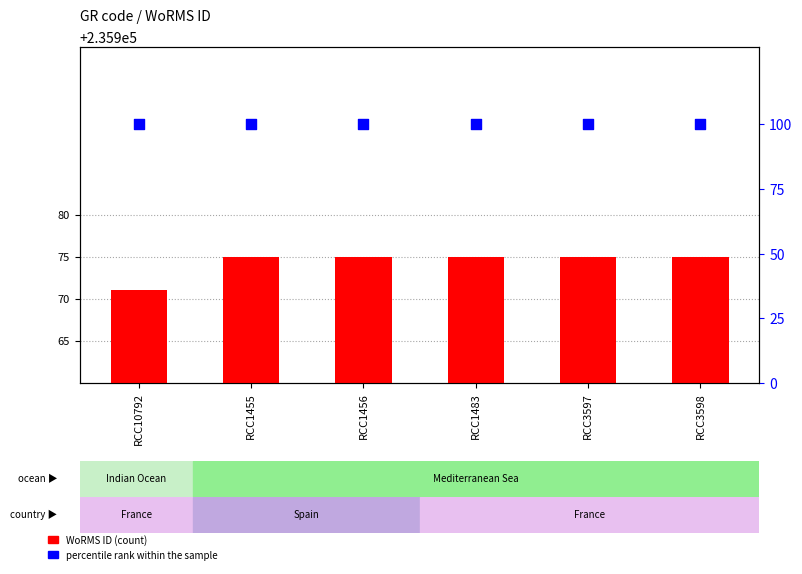

Is the value of WoRMS ID at RCC1455 greater than the value of percentile rank within the sample at RCC3597?

Yes